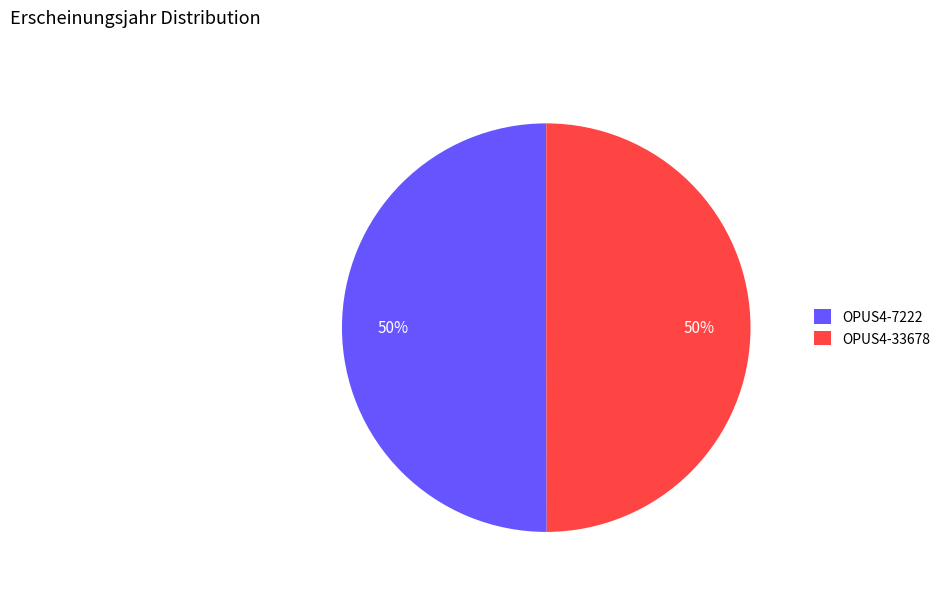

What is the ratio of the value at OPUS4-33678 to the value at OPUS4-7222?

1.0